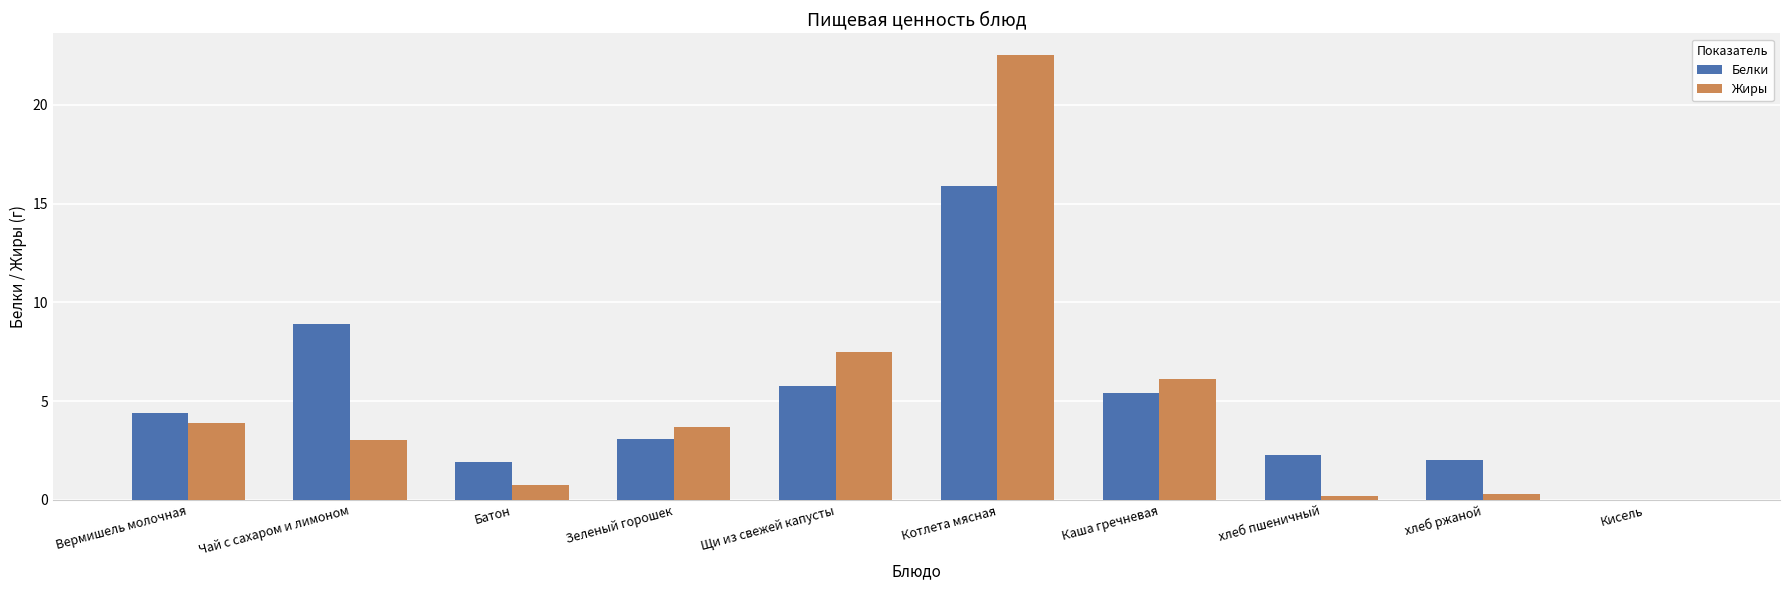

The value of Белки at хлеб пшеничный is 3.1. True or false?

False